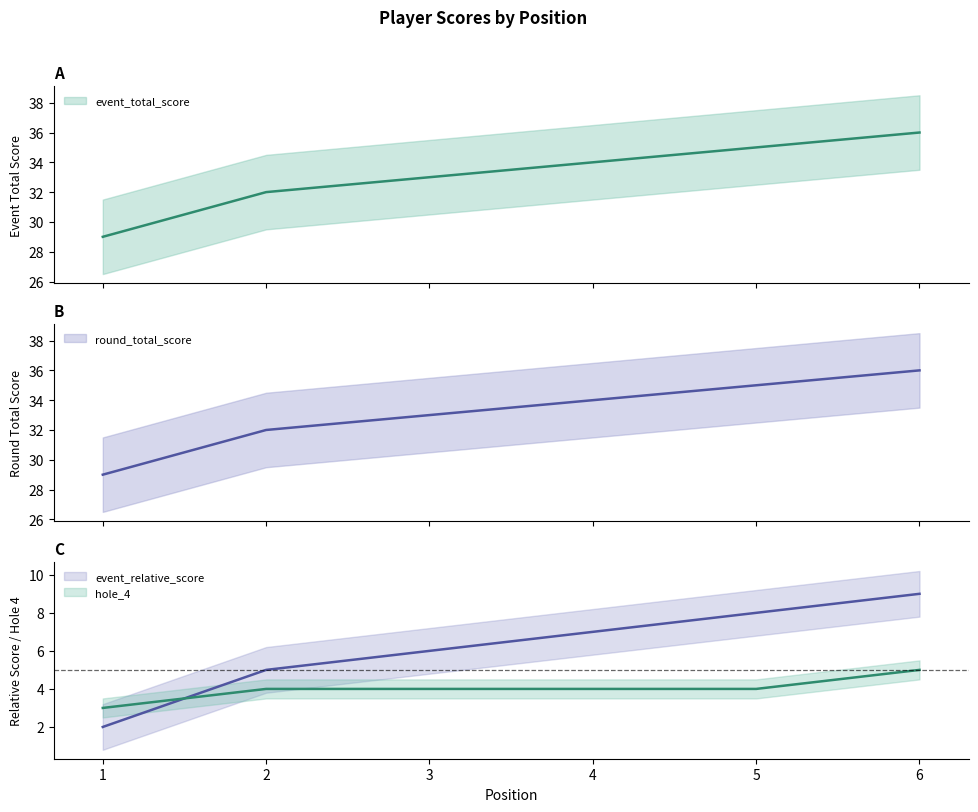

What is the sum of the event_relative_score values at 3 and 1?

62